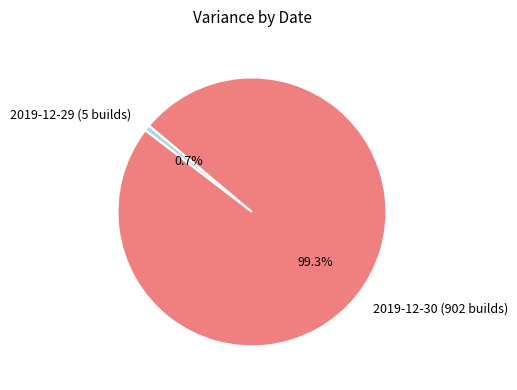

How many slices are in this pie chart?

2